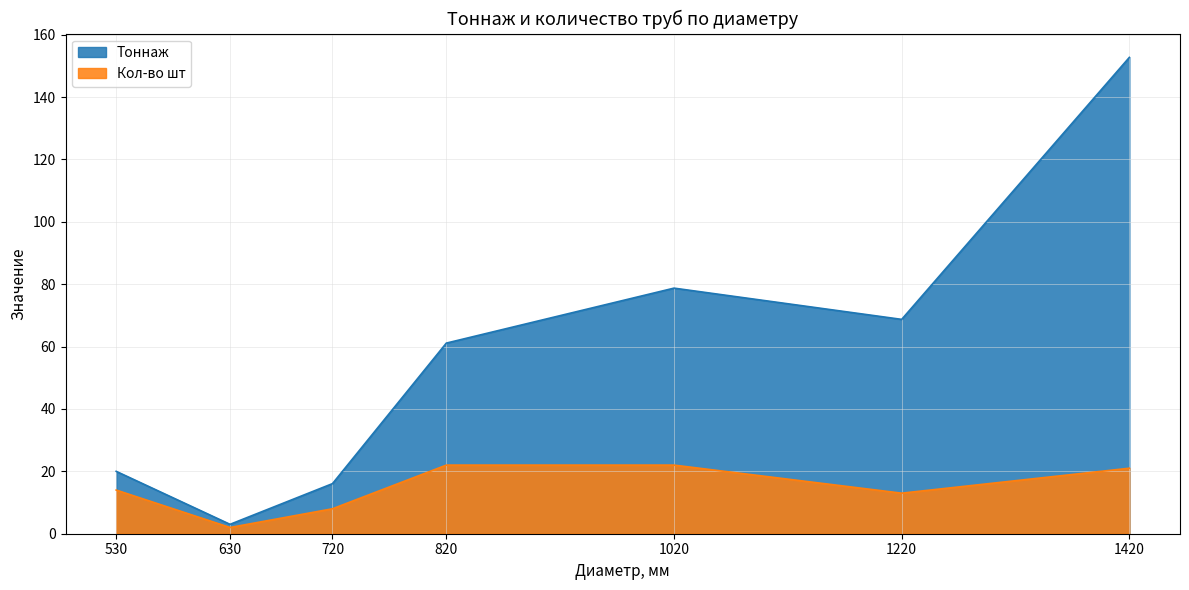

Rank the categories by Кол-во шт value from lowest to highest.

630, 720, 1220, 530, 1420, 820, 1020